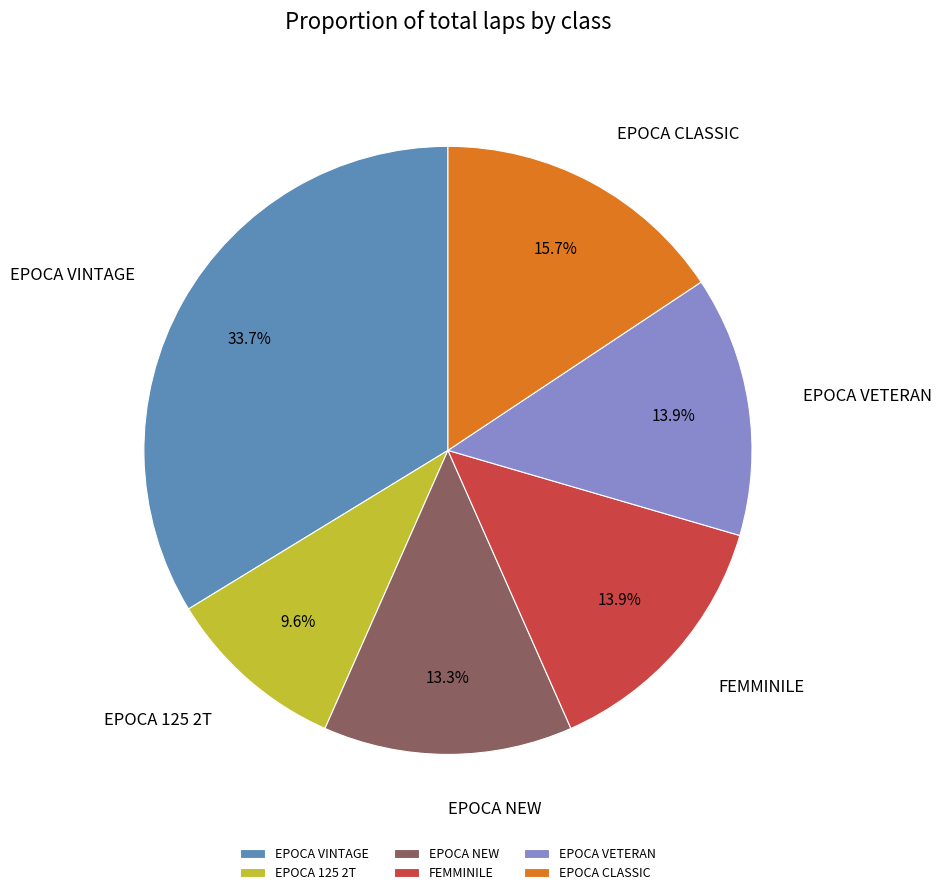

Does EPOCA VETERAN account for over 50% of the chart?

No